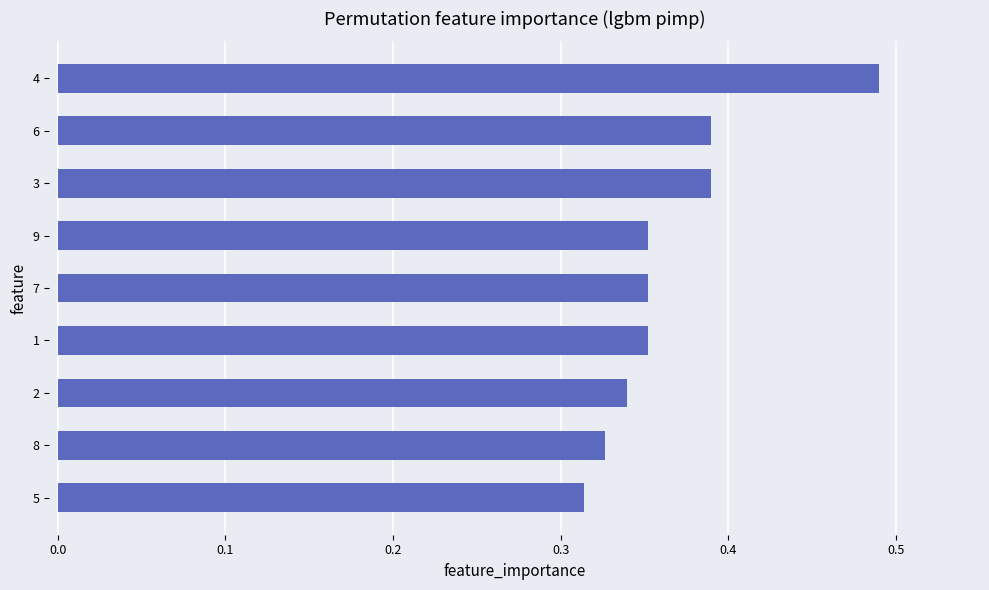

What is the sum of all values?

3.3